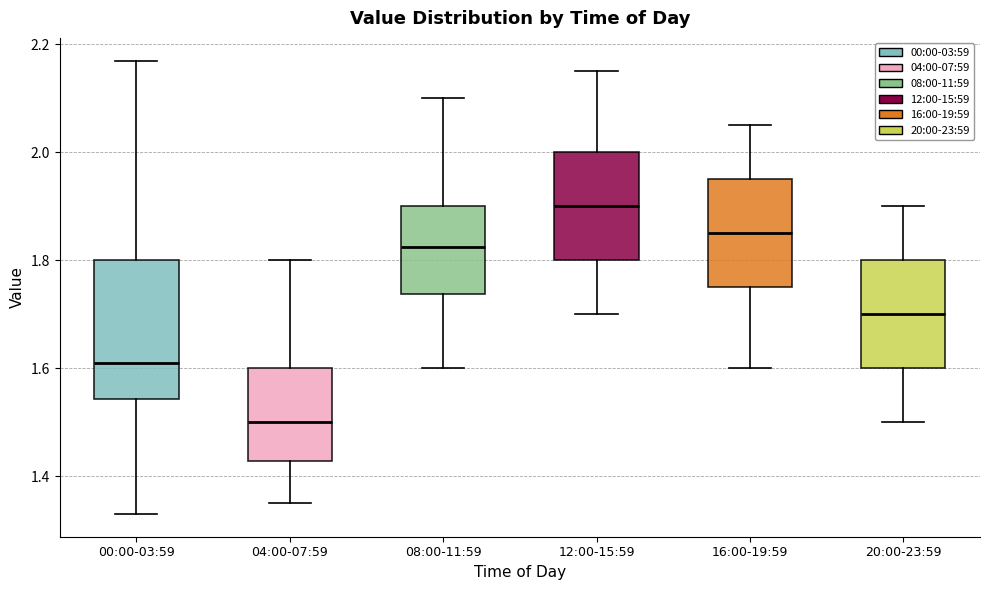

Where does the upper whisker of the box for 20:00-23:59 end on the y-axis? The values are not printed on the chart, so give them approximately, as read against the axis.

1.90